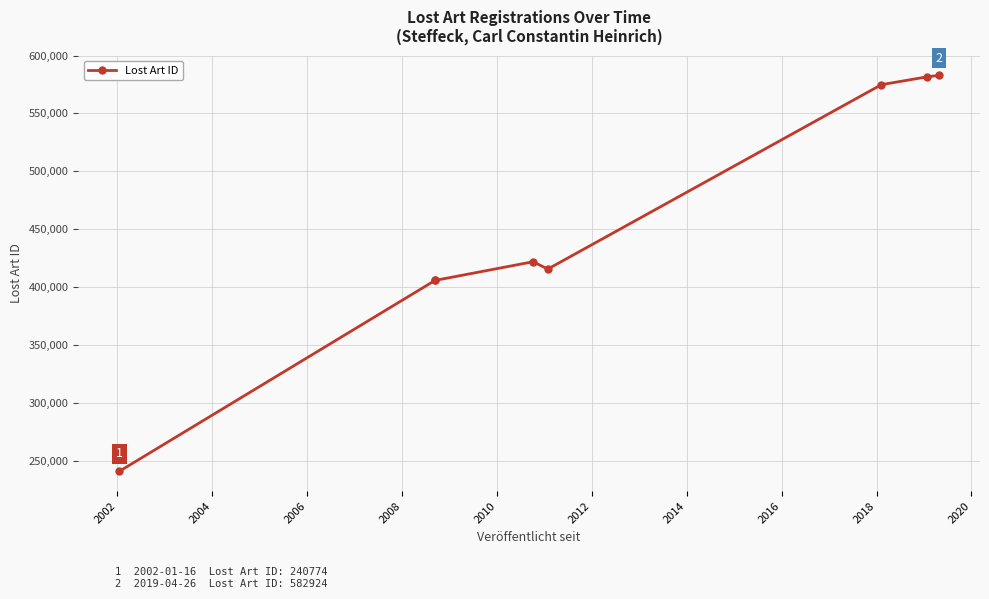

What is the value of the 8th point from the left?

582924